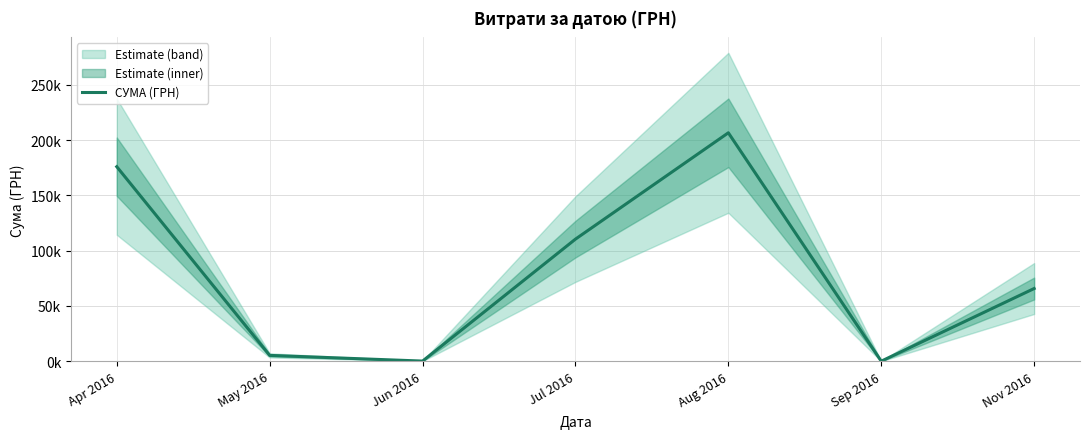

How many points are higher than both their immediate neighbors (excluding endpoints)?

1